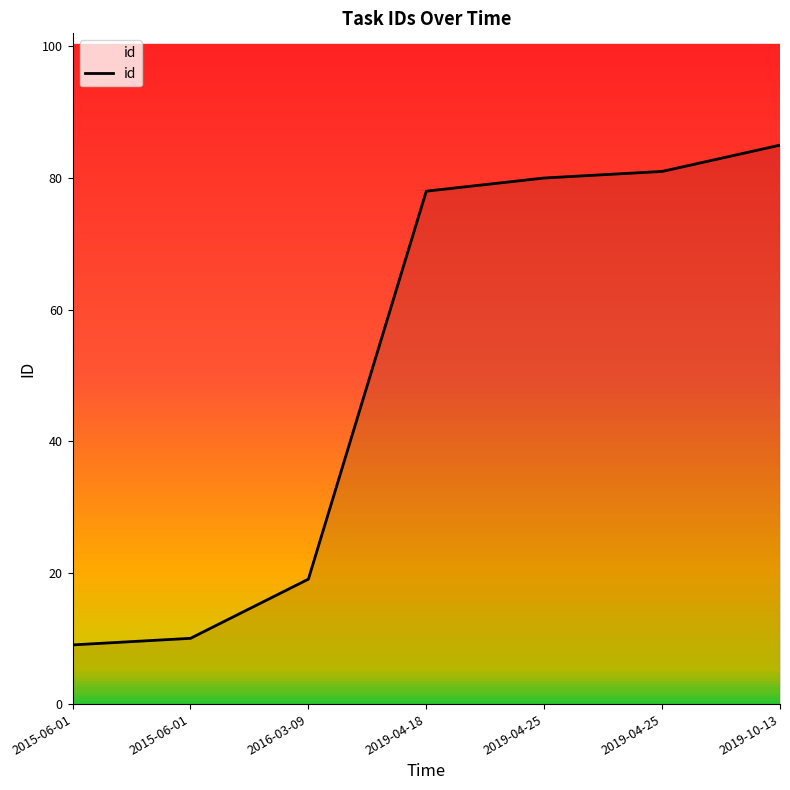

True or false: there are more than 0 points higher than both neighbors.

False